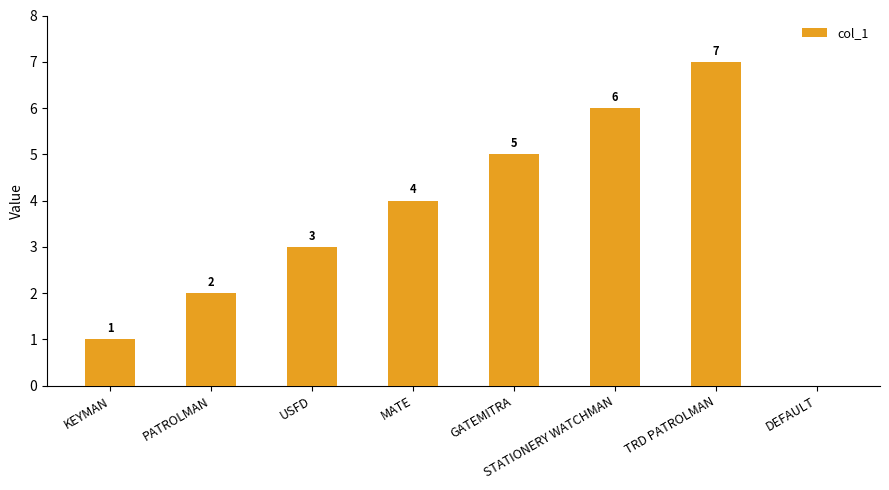

Is it true that the value at DEFAULT is 0?

True